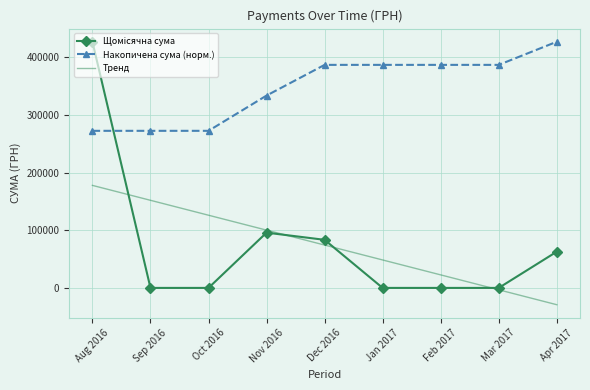

At which label does Тренд reach its peak?

Aug 2016